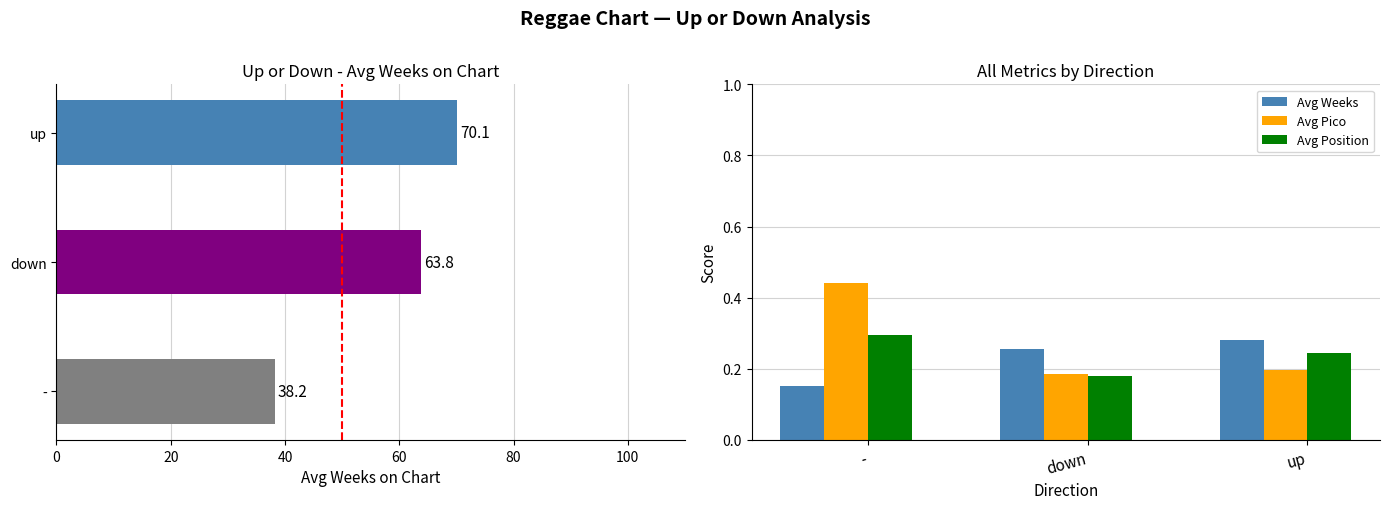

What are all the series names shown in the legend?

Avg Weeks, Avg Pico, Avg Position